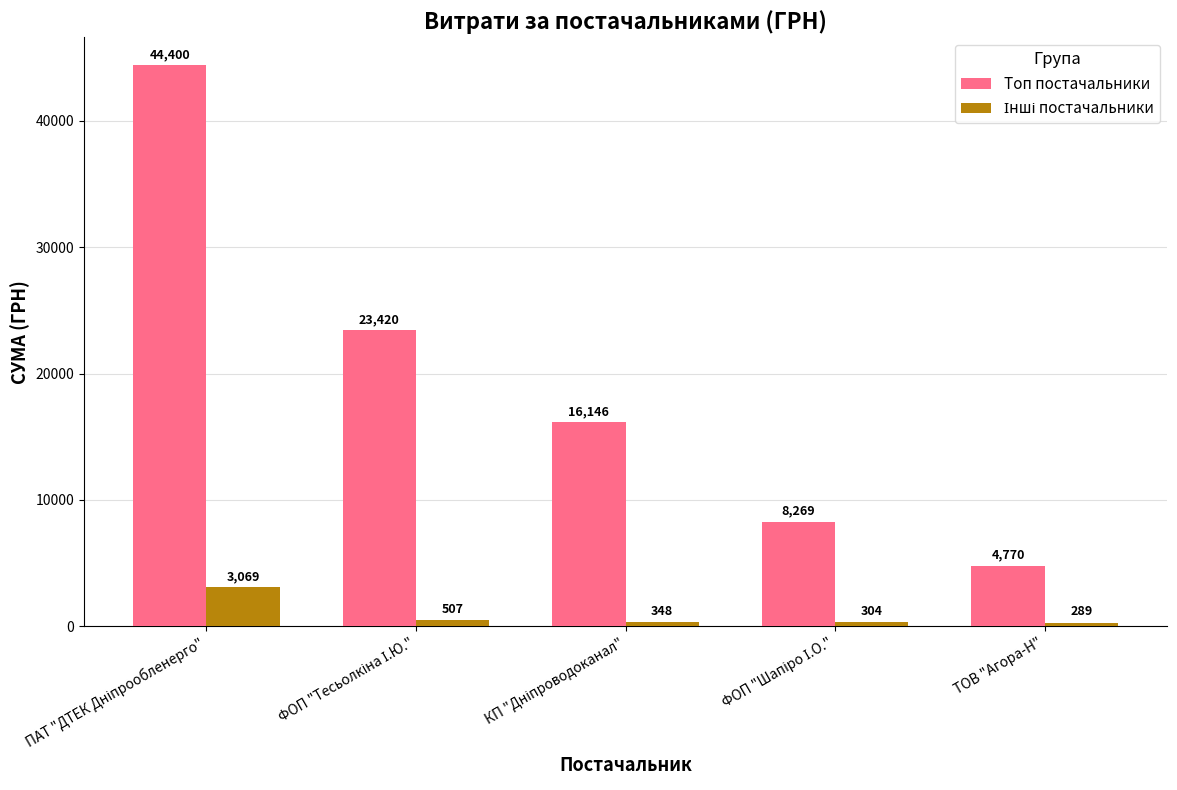

At how many categories does at least one series exceed 28879?

1